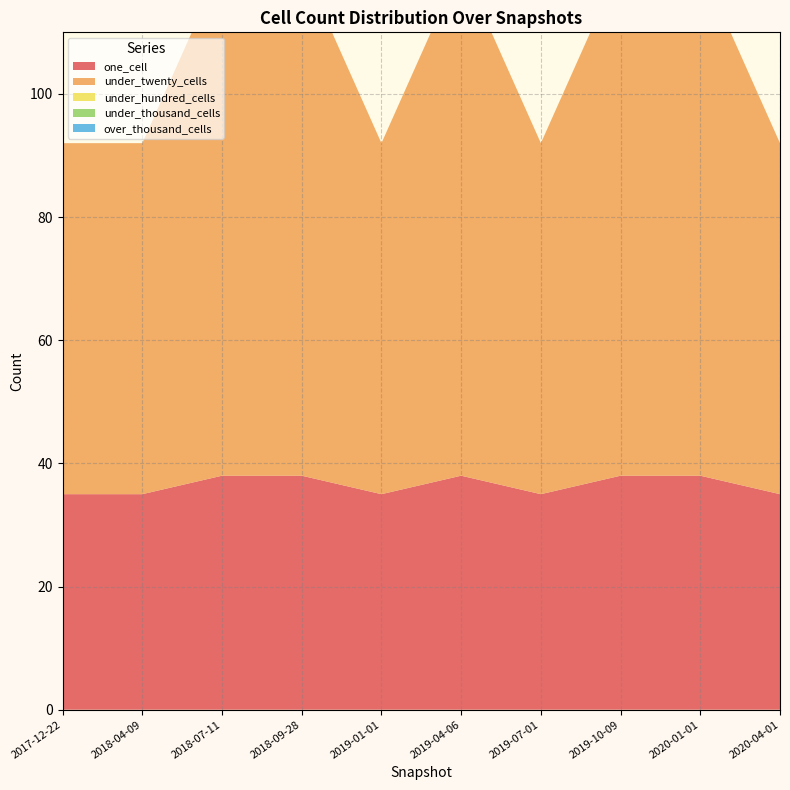

Reading left to right, extract all data points from this chart.

one_cell: 2017-12-22=35	2018-04-09=35	2018-07-11=38	2018-09-28=38	2019-01-01=35	2019-04-06=38	2019-07-01=35	2019-10-09=38	2020-01-01=38	2020-04-01=35
under_twenty_cells: 2017-12-22=57	2018-04-09=57	2018-07-11=83	2018-09-28=83	2019-01-01=57	2019-04-06=83	2019-07-01=57	2019-10-09=83	2020-01-01=83	2020-04-01=57
under_hundred_cells: 2017-12-22=0	2018-04-09=0	2018-07-11=0	2018-09-28=0	2019-01-01=0	2019-04-06=0	2019-07-01=0	2019-10-09=0	2020-01-01=0	2020-04-01=0
under_thousand_cells: 2017-12-22=0	2018-04-09=0	2018-07-11=0	2018-09-28=0	2019-01-01=0	2019-04-06=0	2019-07-01=0	2019-10-09=0	2020-01-01=0	2020-04-01=0
over_thousand_cells: 2017-12-22=0	2018-04-09=0	2018-07-11=0	2018-09-28=0	2019-01-01=0	2019-04-06=0	2019-07-01=0	2019-10-09=0	2020-01-01=0	2020-04-01=0